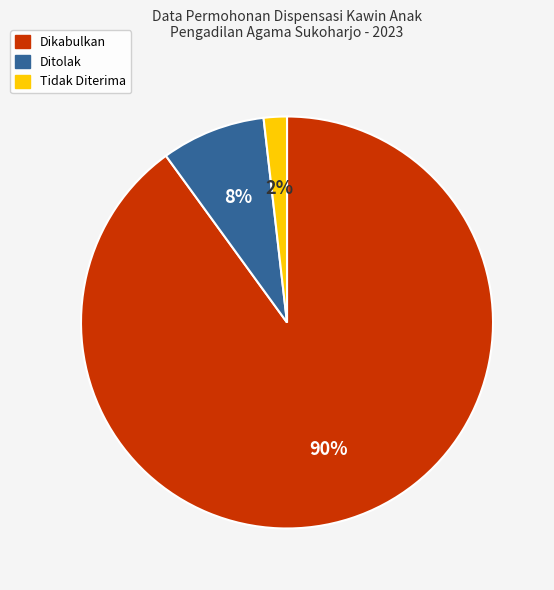

Is there any slice that represents more than half of the pie?

Yes